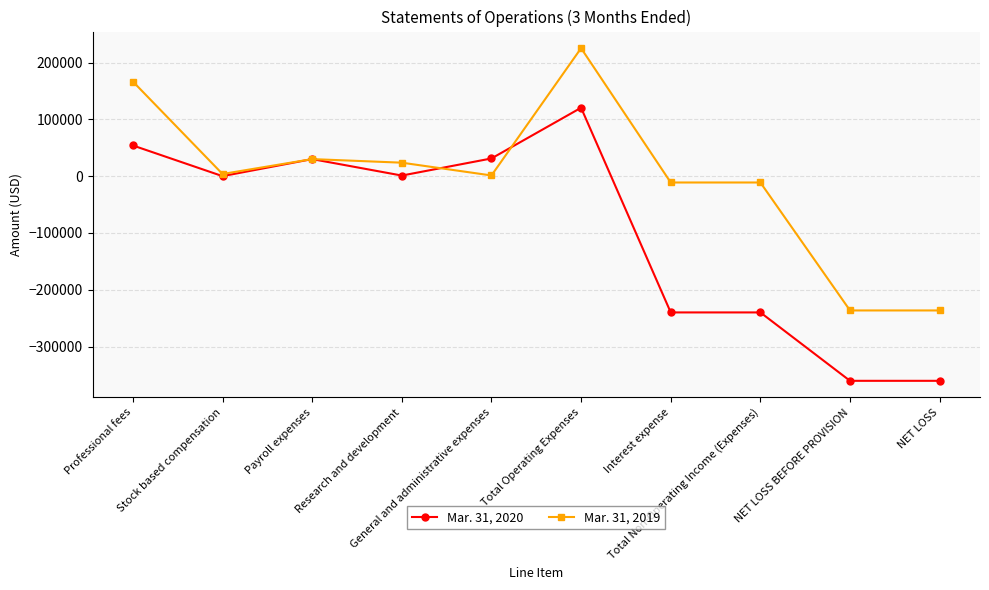

Which series has the largest total across all categories?

Mar. 31, 2019